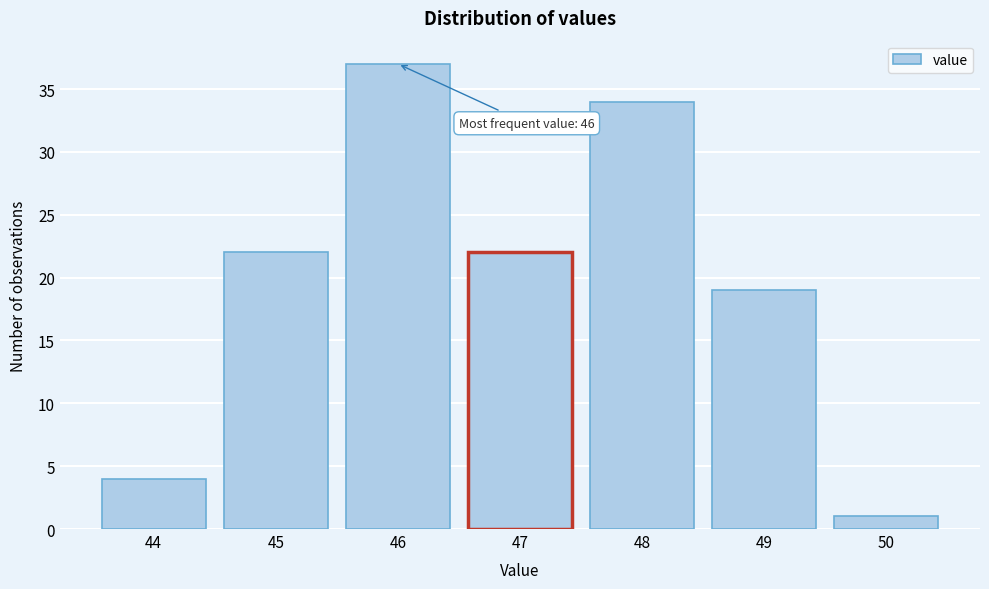

Which range on the x-axis has the tallest bar?

45.5 to 46.5